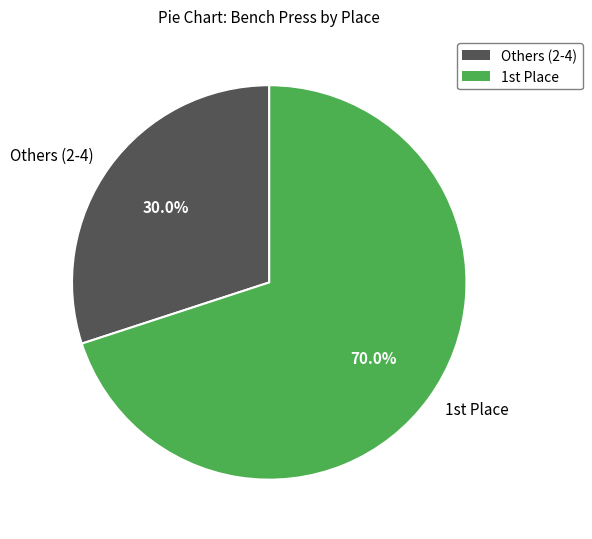

Does any single category account for the majority?

Yes